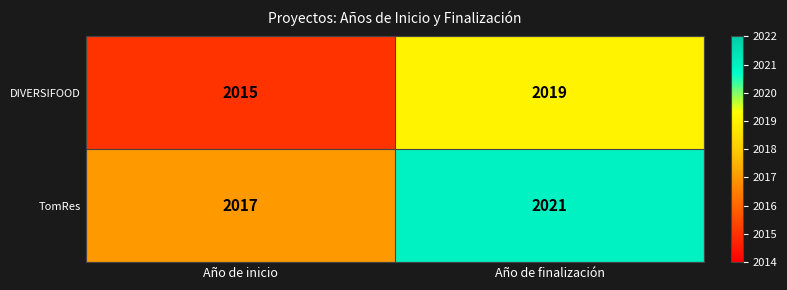

At which category is the sum across all series the highest?

Año de finalización